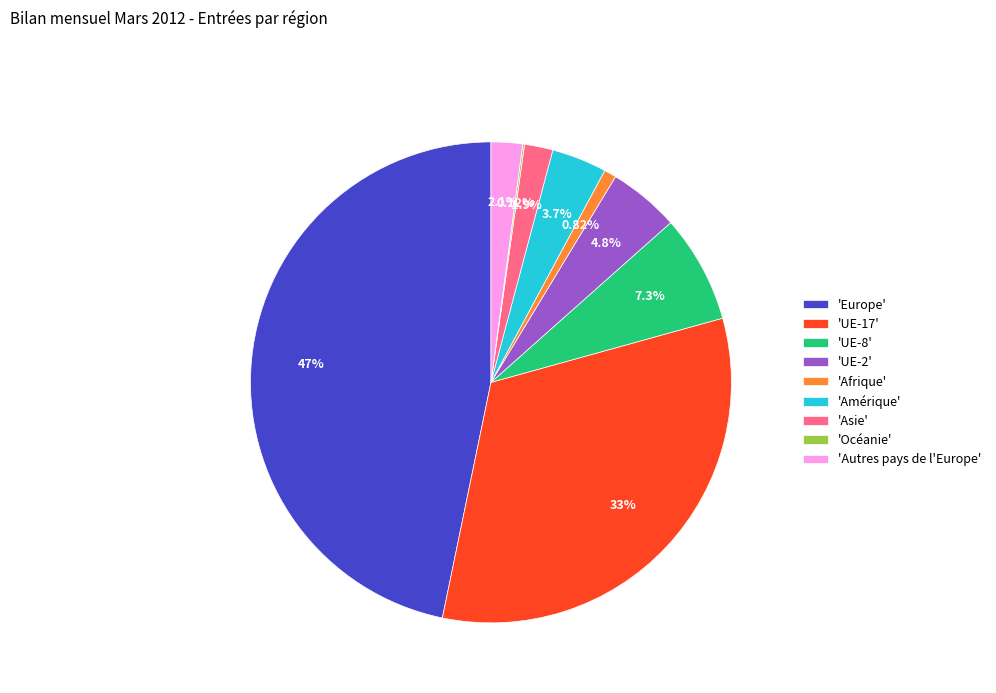

Combined, do 'Autres pays de l'Europe' and 'Afrique' account for over 50%?

No